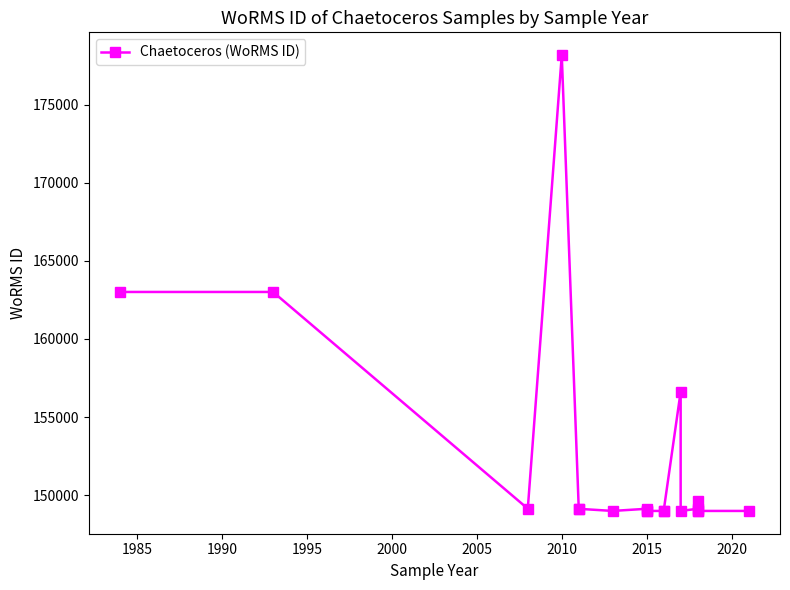

What is the change in value from 1980 to 2020?

-14028